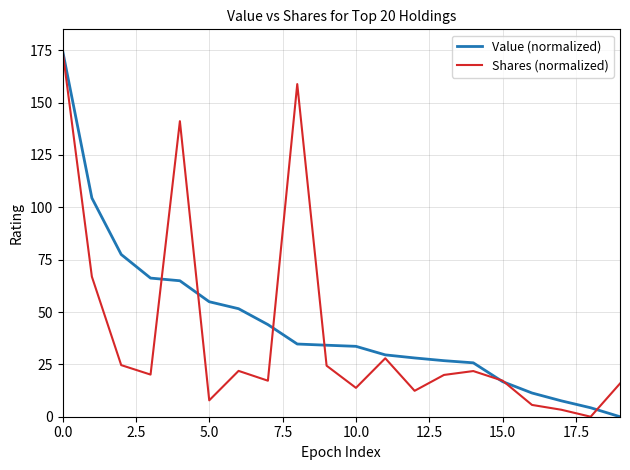

What is the greatest value displayed?

175.0